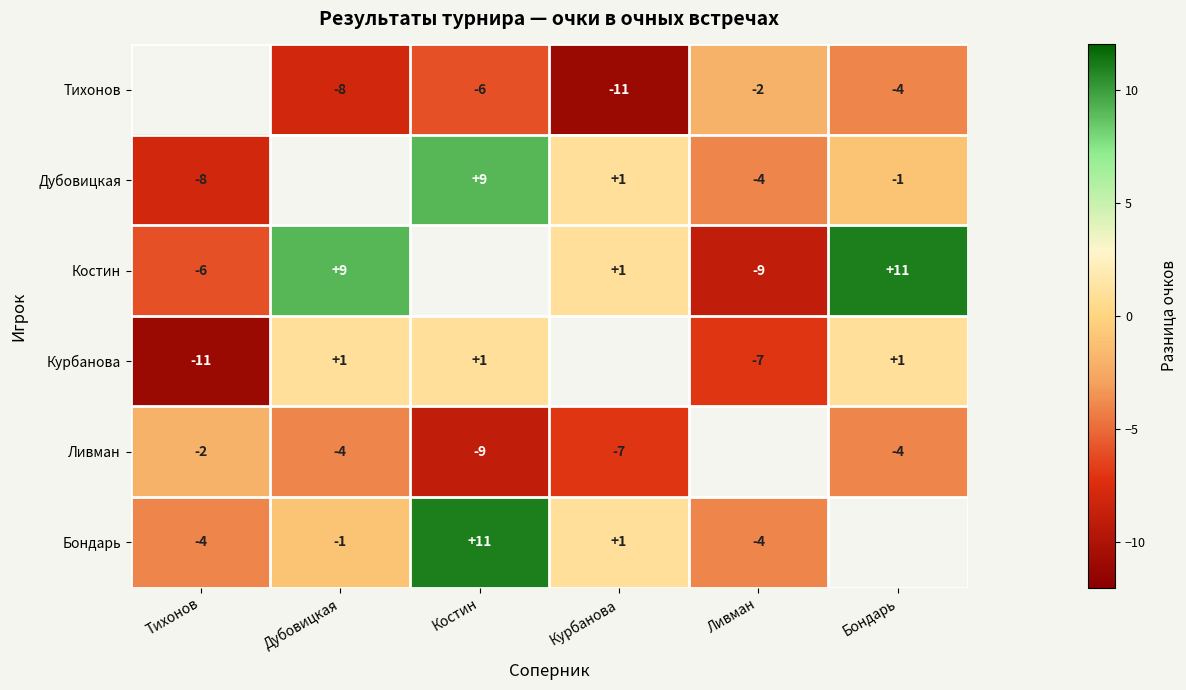

The Дубовицкая series shows 2 at Костин. True or false?

False